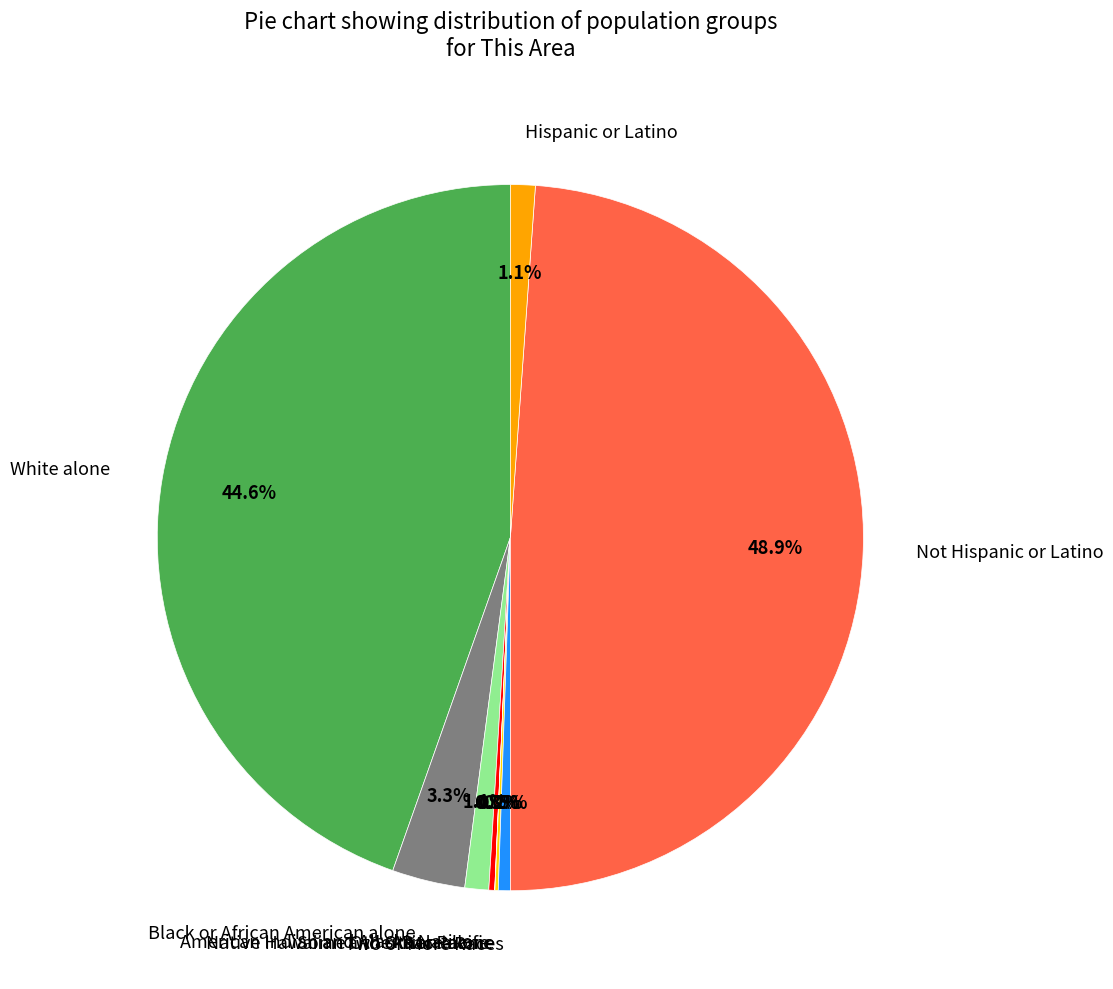

What percentage is NOT represented by Hispanic or Latino?

98.9%